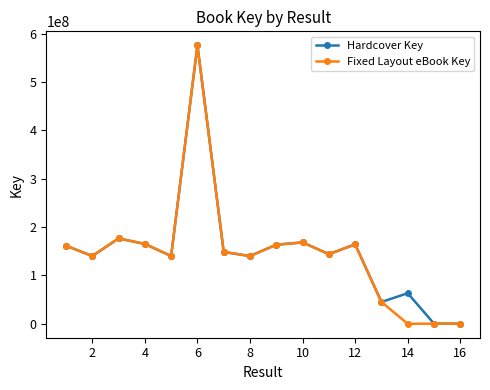

Does the chart display data point markers on the line(s)?

Yes